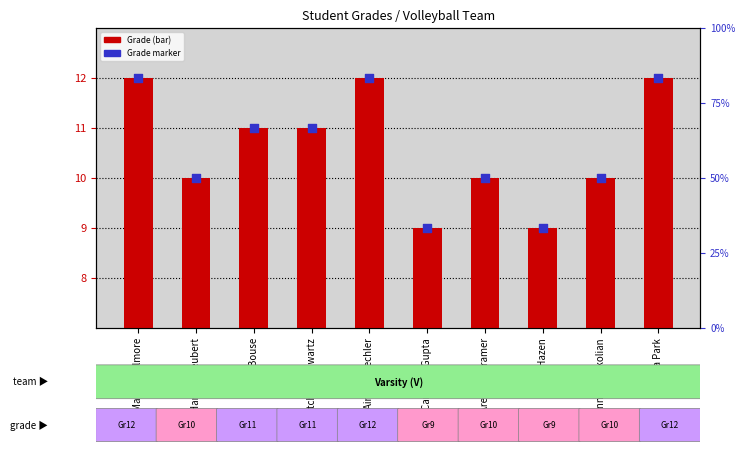

At which category is the sum across all series the highest?

Madison Elmore